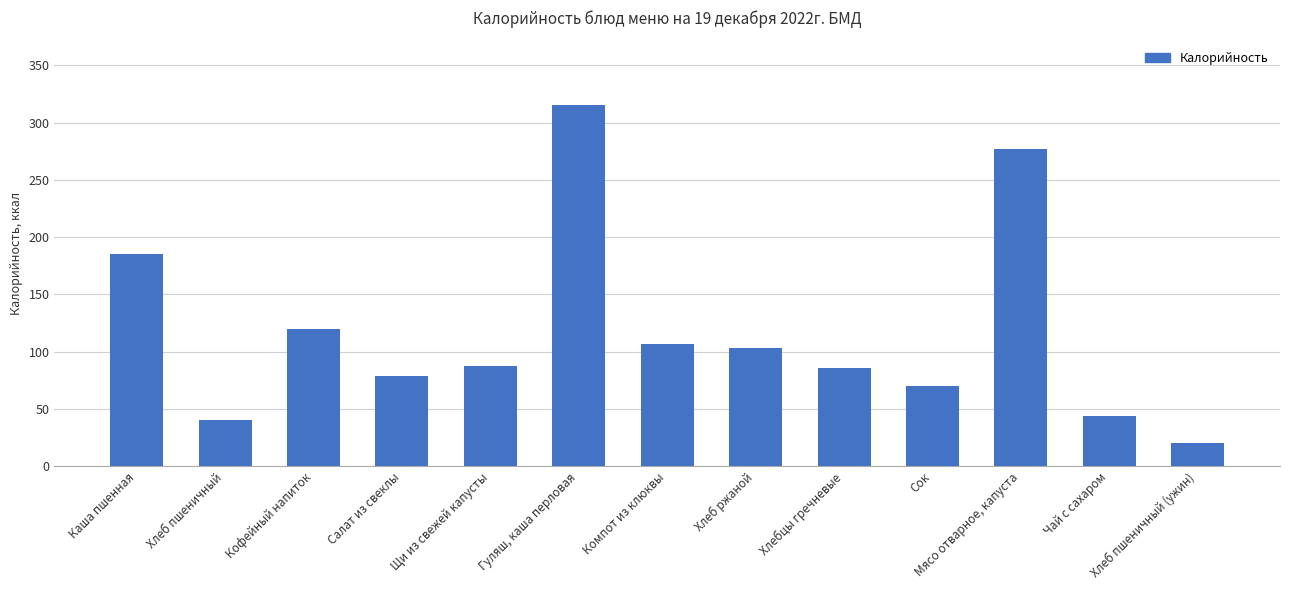

The chart shows a value of 70 at Сок. True or false?

True